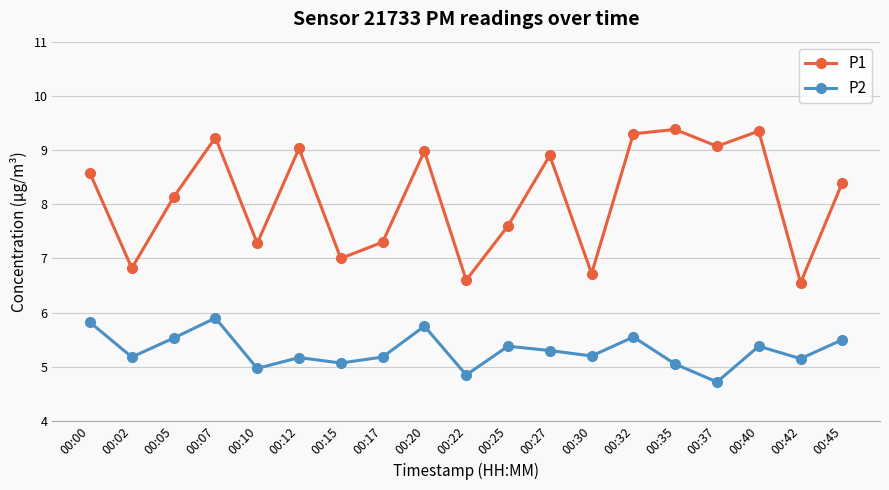

Rank the series at 00:02 from lowest to highest value.

P2, P1